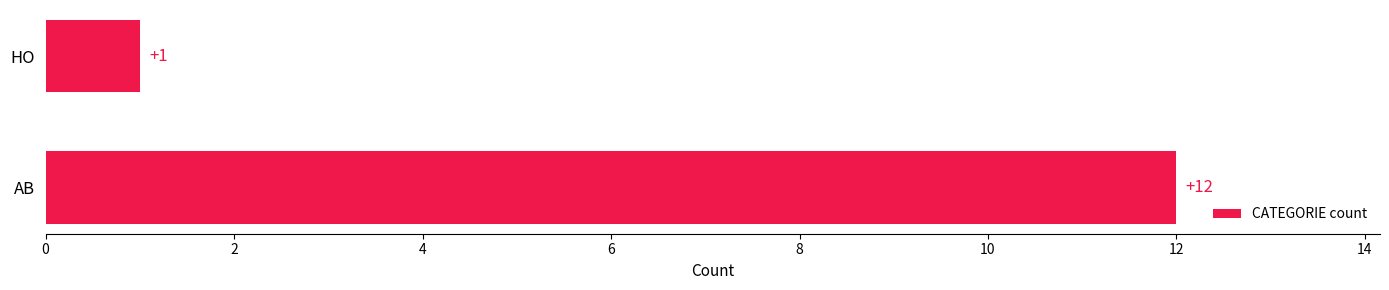

Approximately how many times larger is the value at AB compared to HO?

12.0